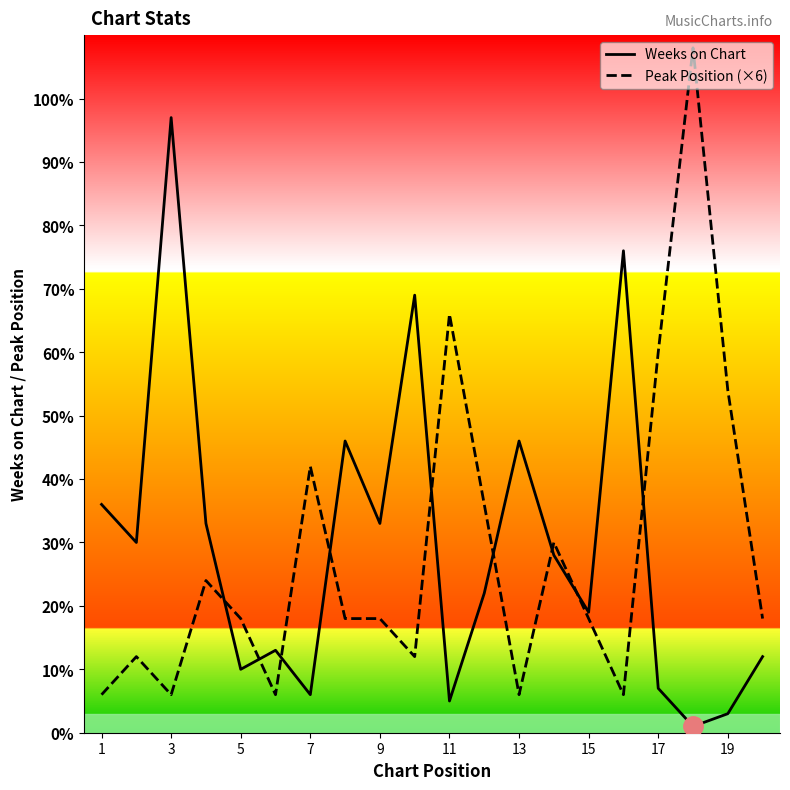

What is the difference between the Weeks on Chart values at 13 and 15?

27